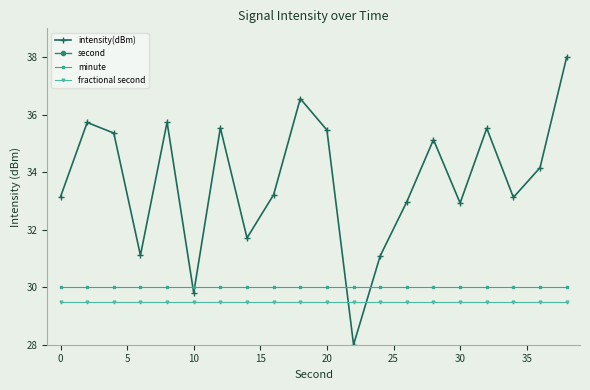

Reading left to right, transcribe all the data shown in this chart.

intensity(dBm): 33.1	35.7	35.4	31.1	35.7	29.8	35.5	31.7	33.2	36.6	35.5	28.0	31.1	33.0	35.1	32.9	35.5	33.1	34.2	38.0
second: 43.3	43.5	43.7	43.9	44.1	44.3	44.5	44.7	45.0	45.2	45.4	45.6	45.8	46.0	46.2	46.4	46.6	46.8	47.0	47.2
minute: 30.0	30.0	30.0	30.0	30.0	30.0	30.0	30.0	30.0	30.0	30.0	30.0	30.0	30.0	30.0	30.0	30.0	30.0	30.0	30.0
fractional second: 29.5	29.5	29.5	29.5	29.5	29.5	29.5	29.5	29.5	29.5	29.5	29.5	29.5	29.5	29.5	29.5	29.5	29.5	29.5	29.5